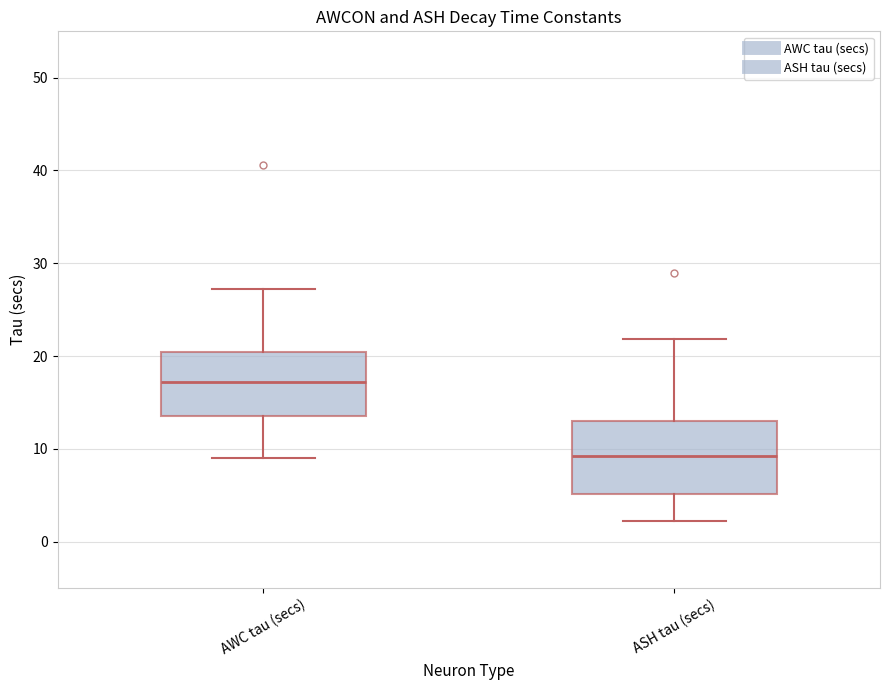

Which box has the lowest median line?

ASH tau (secs)